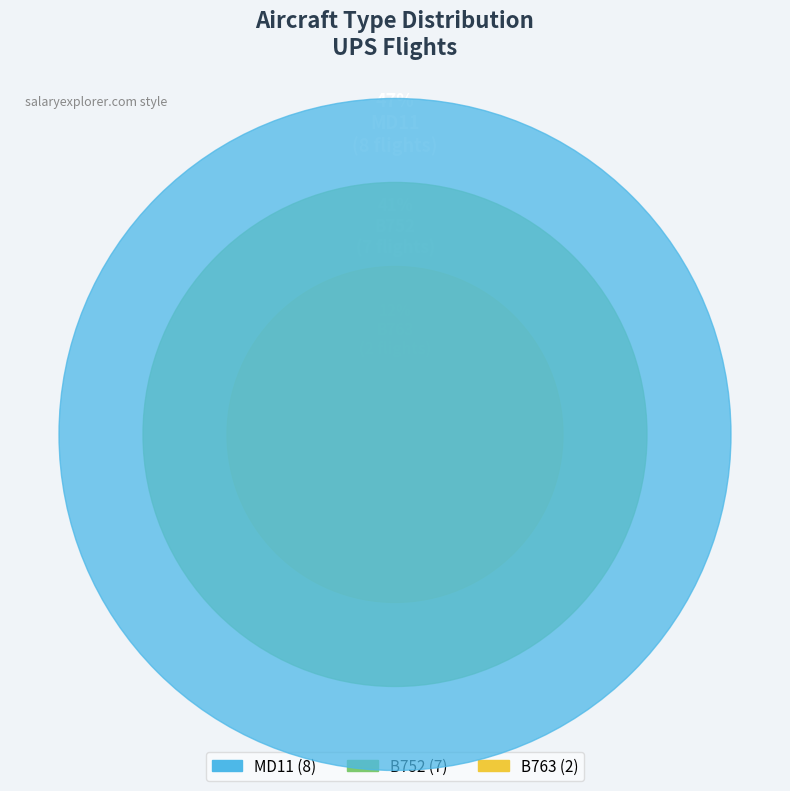

Is it true that B752 is 41% of the pie?

True